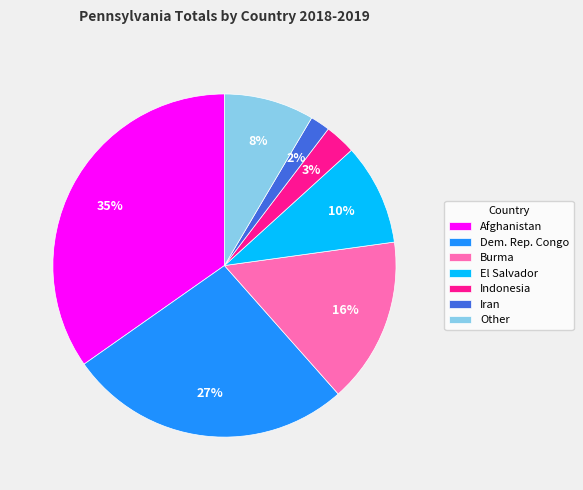

Which has a higher value, Other or El Salvador?

El Salvador